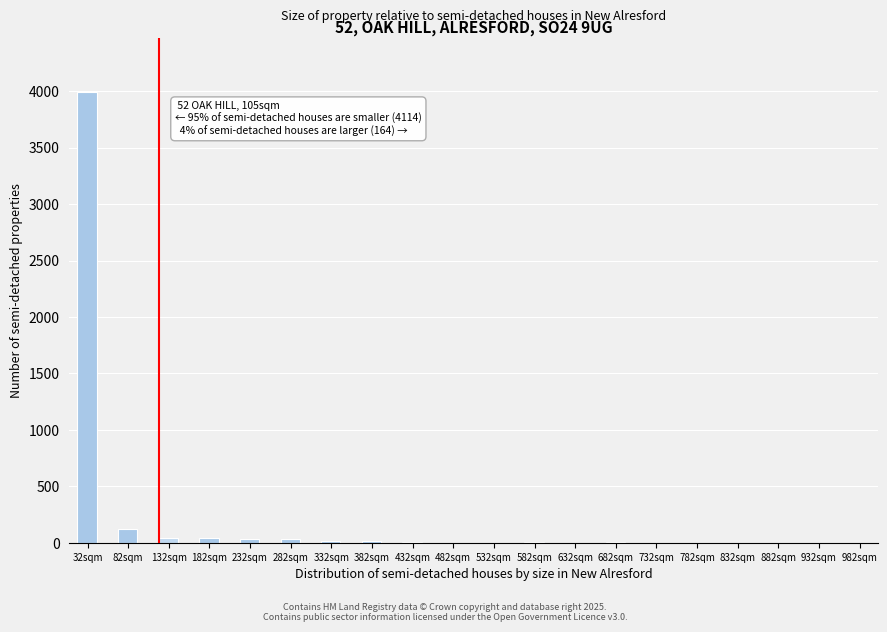

What is the greatest value displayed?

3994